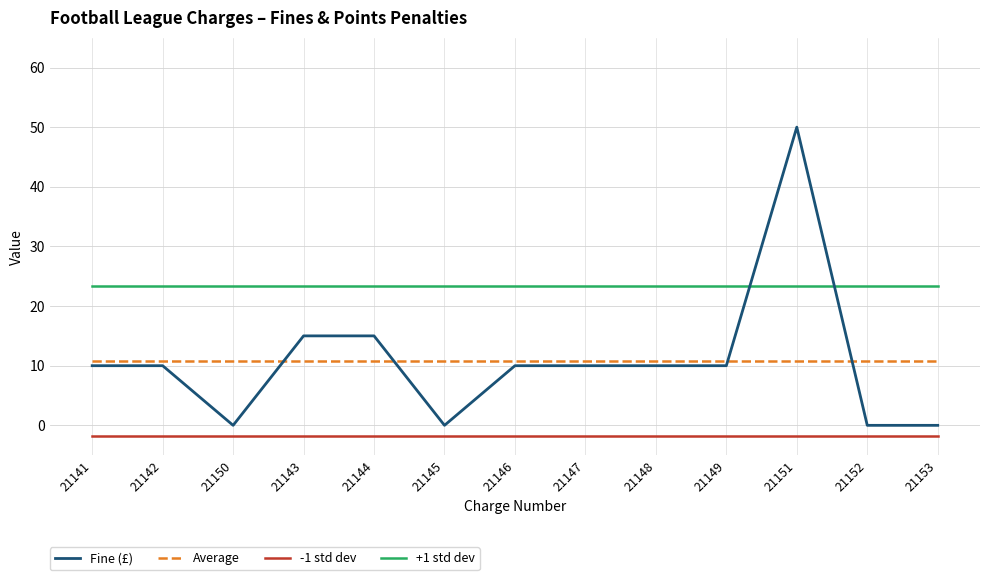

Is the value of Average at 21152 greater than the value of +1 std dev at 21146?

No